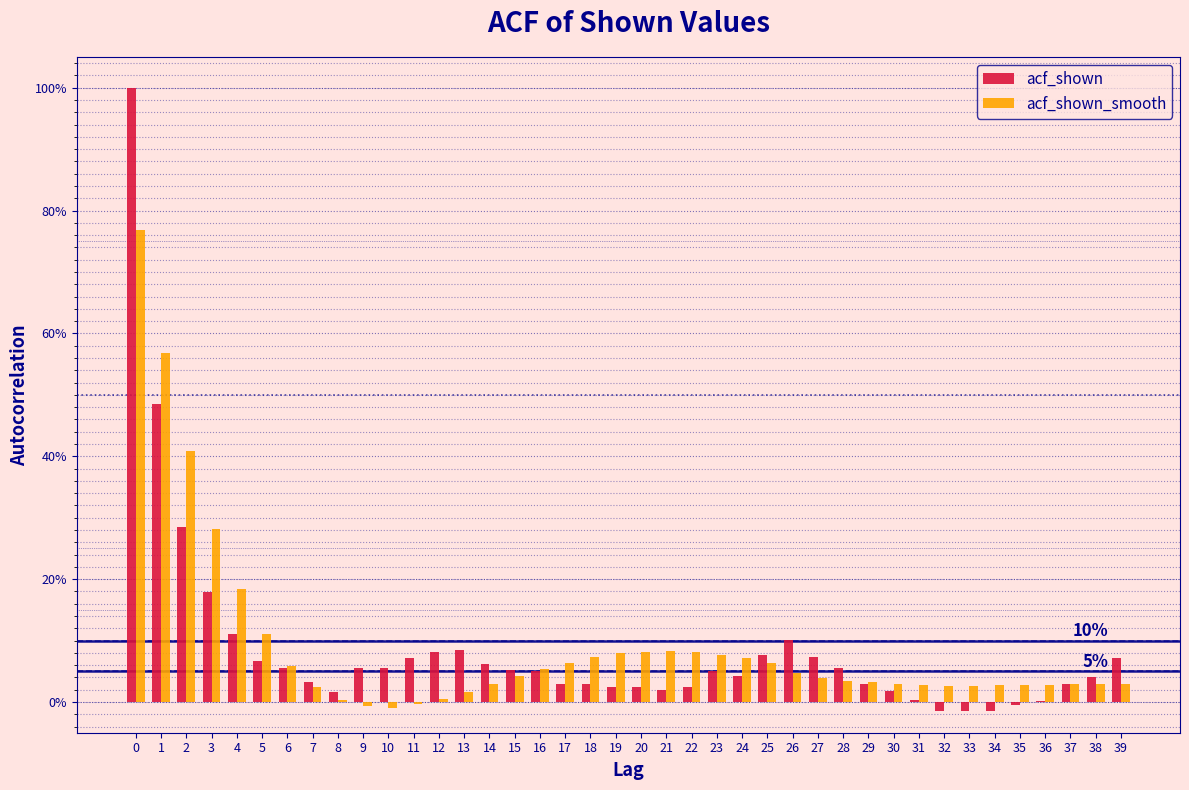

Are the bars grouped side by side (vs. stacked)?

Yes